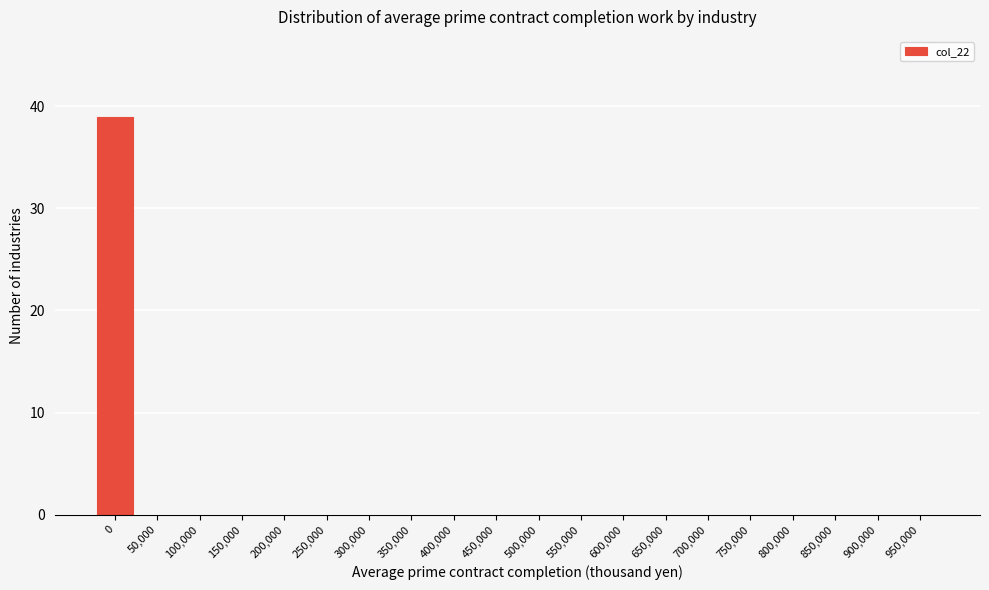

Reading left to right, what are all the values shown in this chart?

0=39	50,000=0	100,000=0	150,000=0	200,000=0	250,000=0	300,000=0	350,000=0	400,000=0	450,000=0	500,000=0	550,000=0	600,000=0	650,000=0	700,000=0	750,000=0	800,000=0	850,000=0	900,000=0	950,000=0